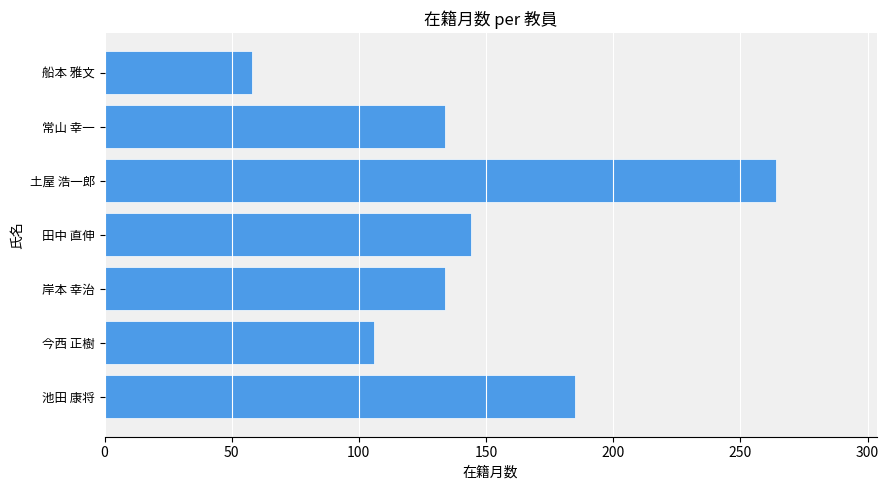

How many data points are less than 134?

2